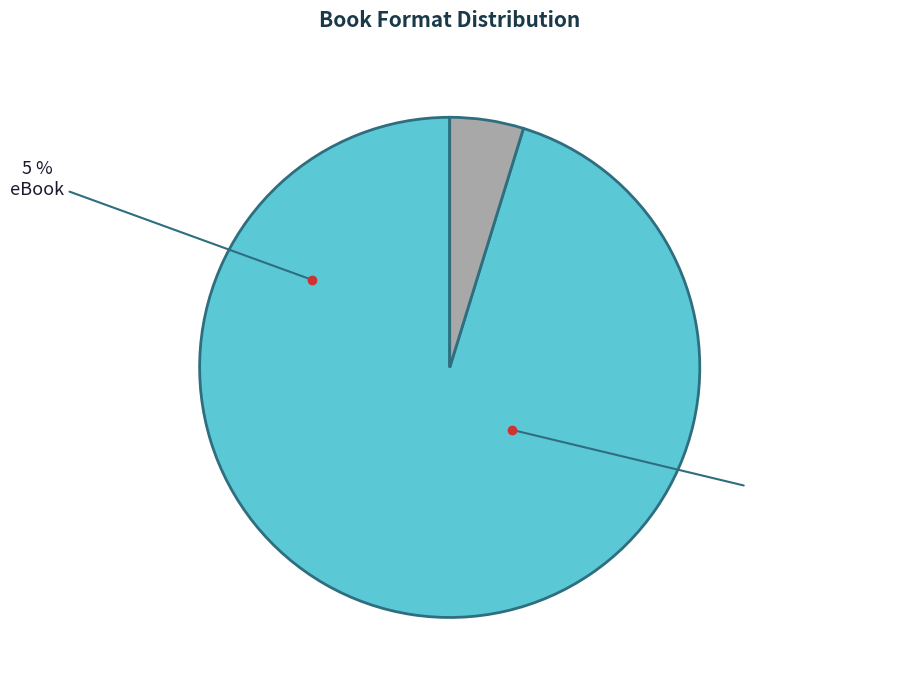

Is there a majority slice in this chart?

Yes